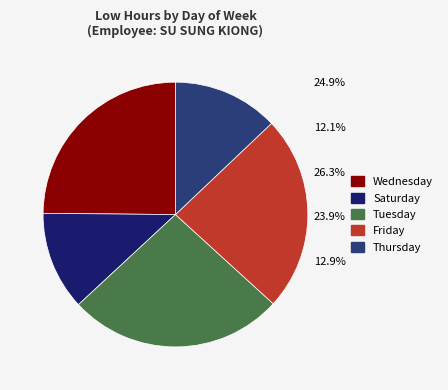

The Friday slice represents 19% of the pie. True or false?

False